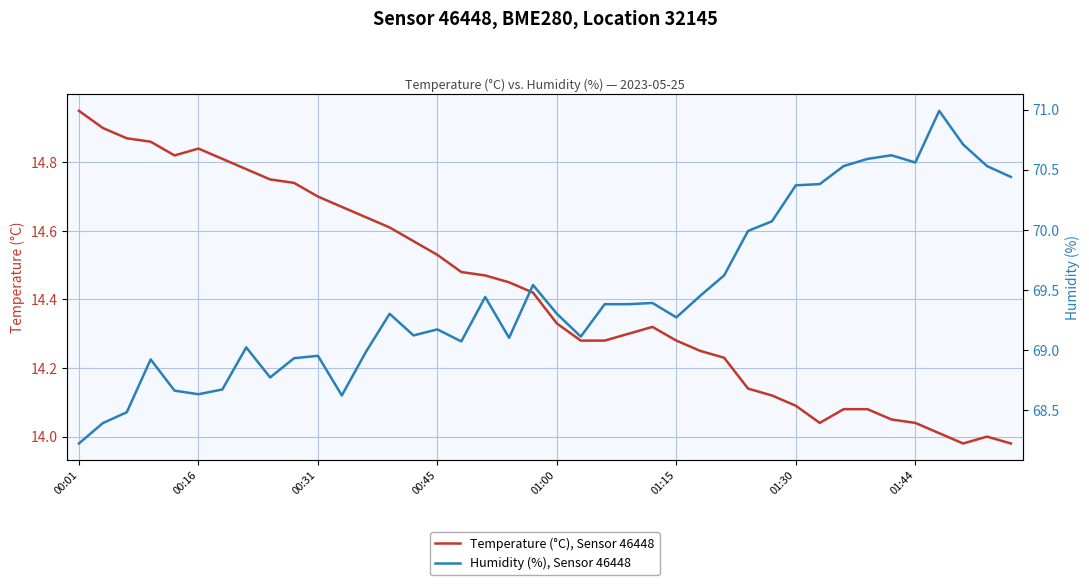

Rank the series at 23 from highest to lowest value.

Humidity (%), Sensor 46448, Temperature (°C), Sensor 46448